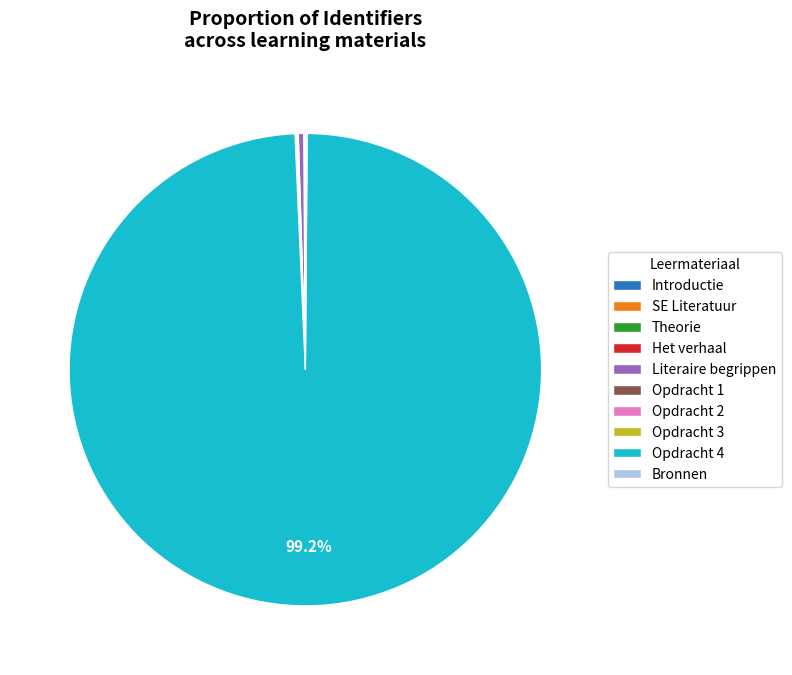

Does Opdracht 4 account for over 50% of the chart?

Yes